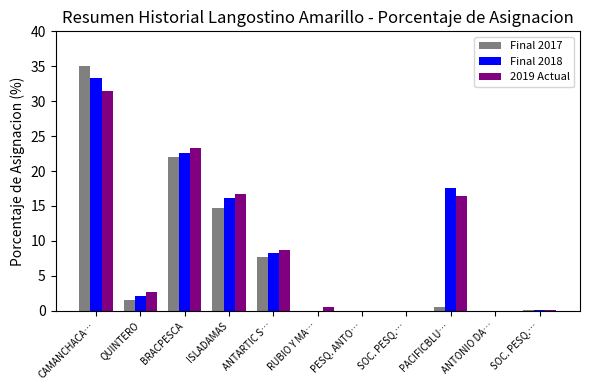

Does the chart contain stacked bars?

No